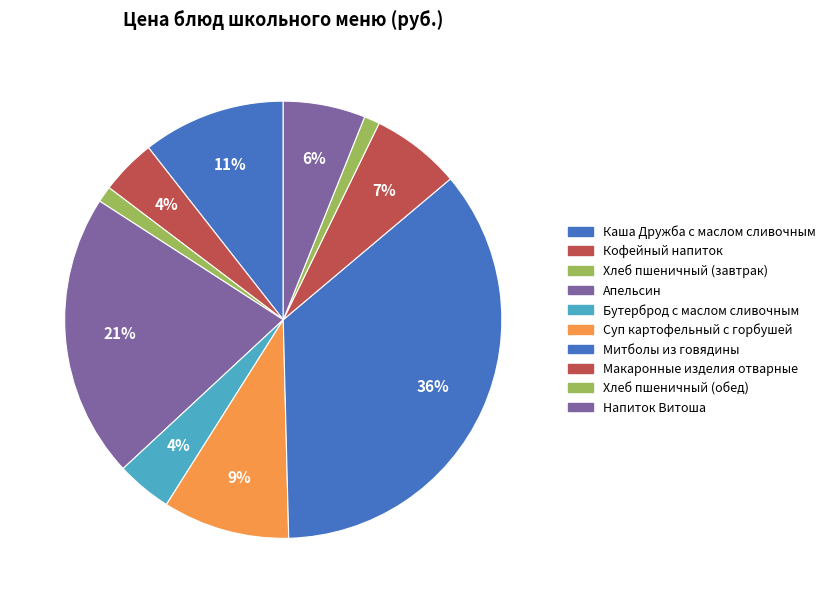

What percentage is the Бутерброд с маслом сливочным slice, to the nearest percent?

4%